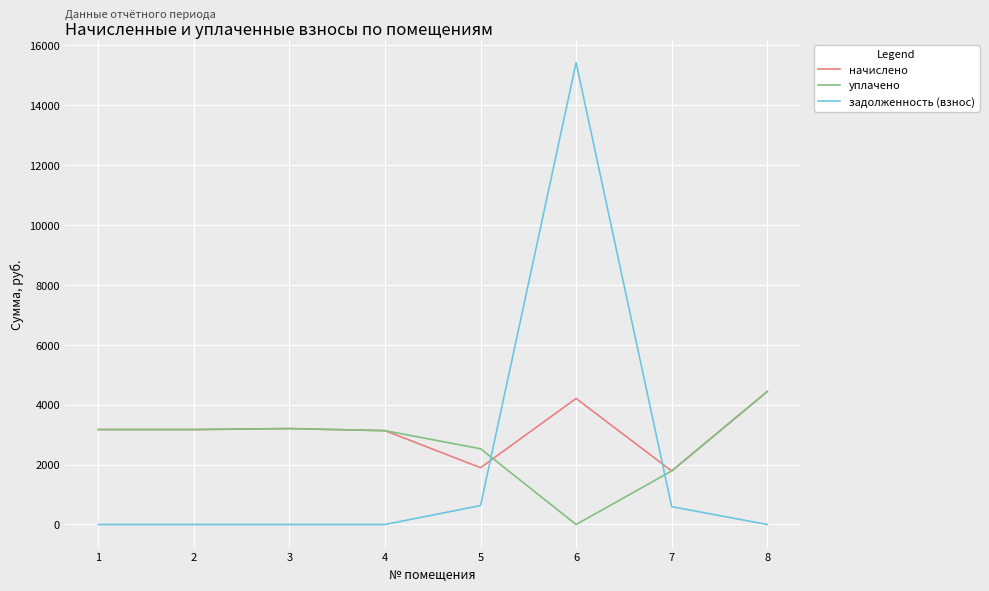

The value of уплачено at 4 is 3130.8. True or false?

True